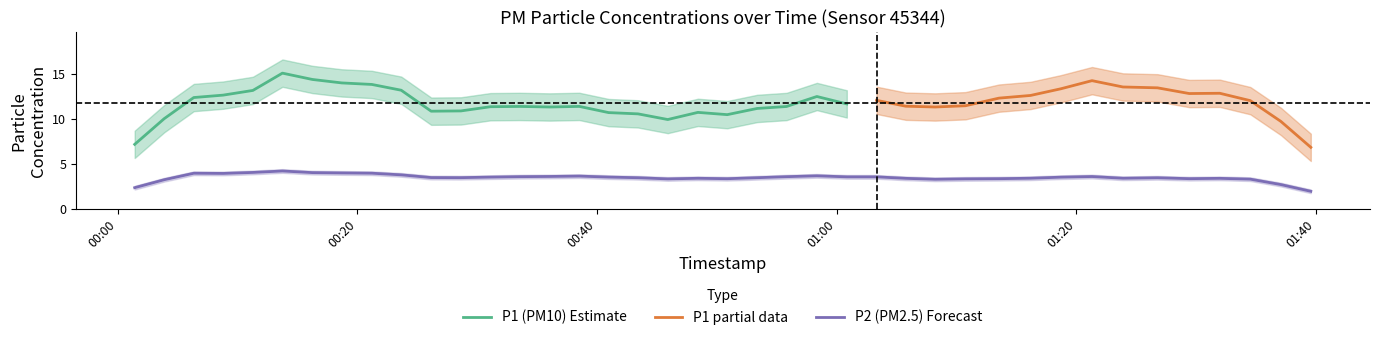

What is the average value of the P1 series?

12.1